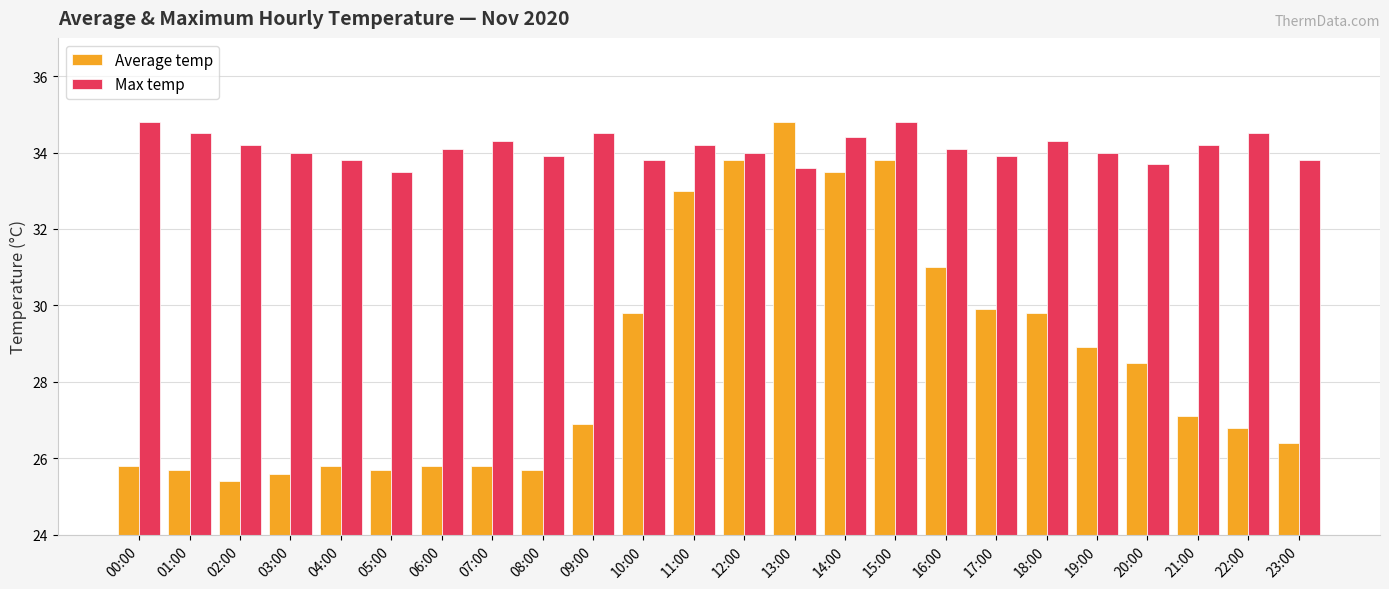

What value does the Max temp series have at 04:00?

33.8